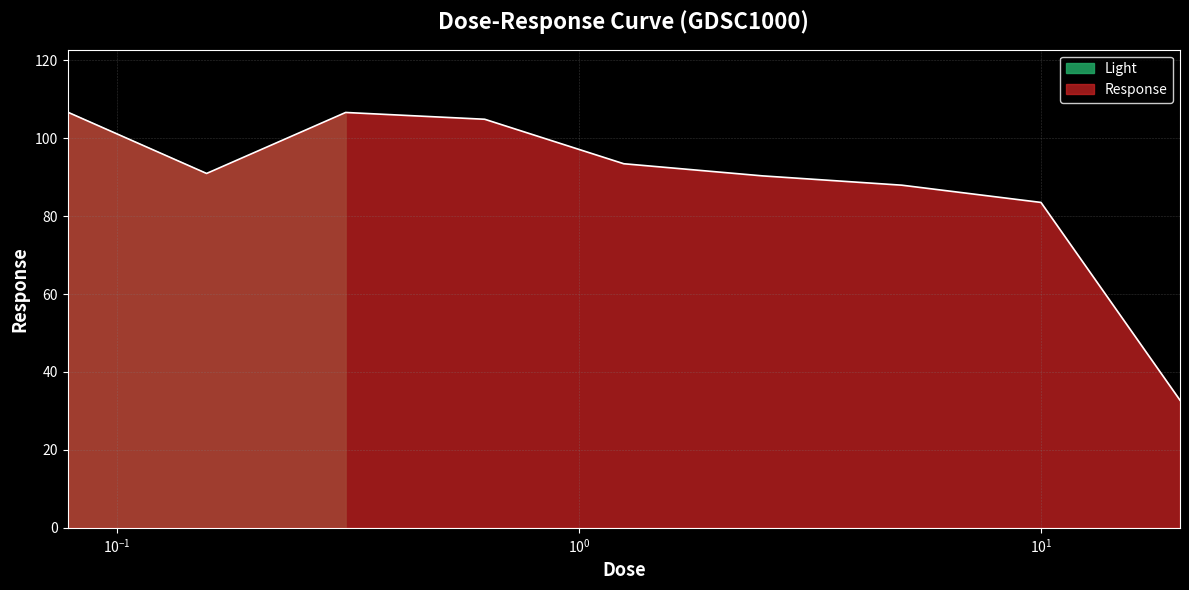

The chart shows a value of 148.6 at 0.625. True or false?

False